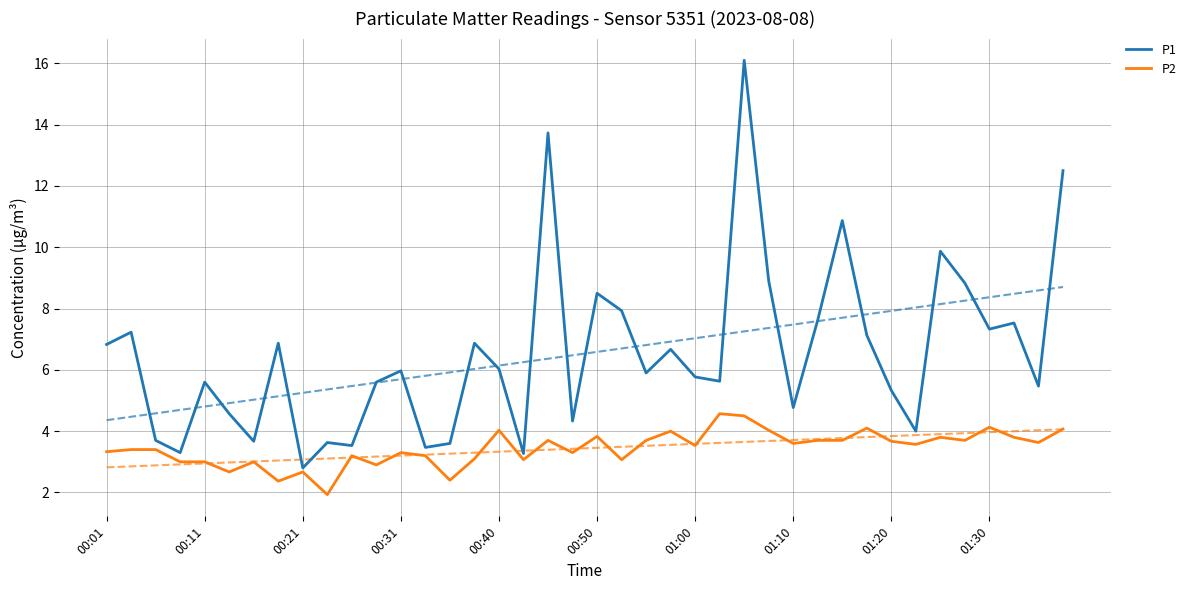

Which category has the lowest value in the P1 series?

00:21